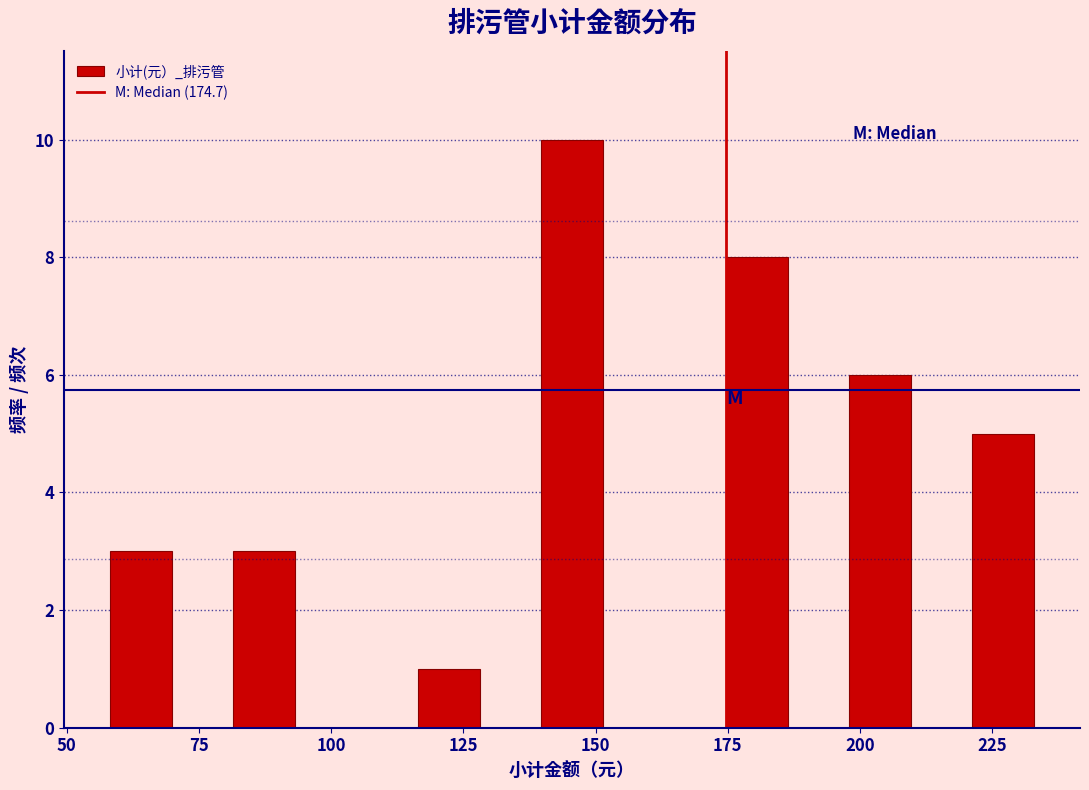

Around what value on the x-axis is the tallest bar? Give the approximate position of its centre, as read against the axis.

145